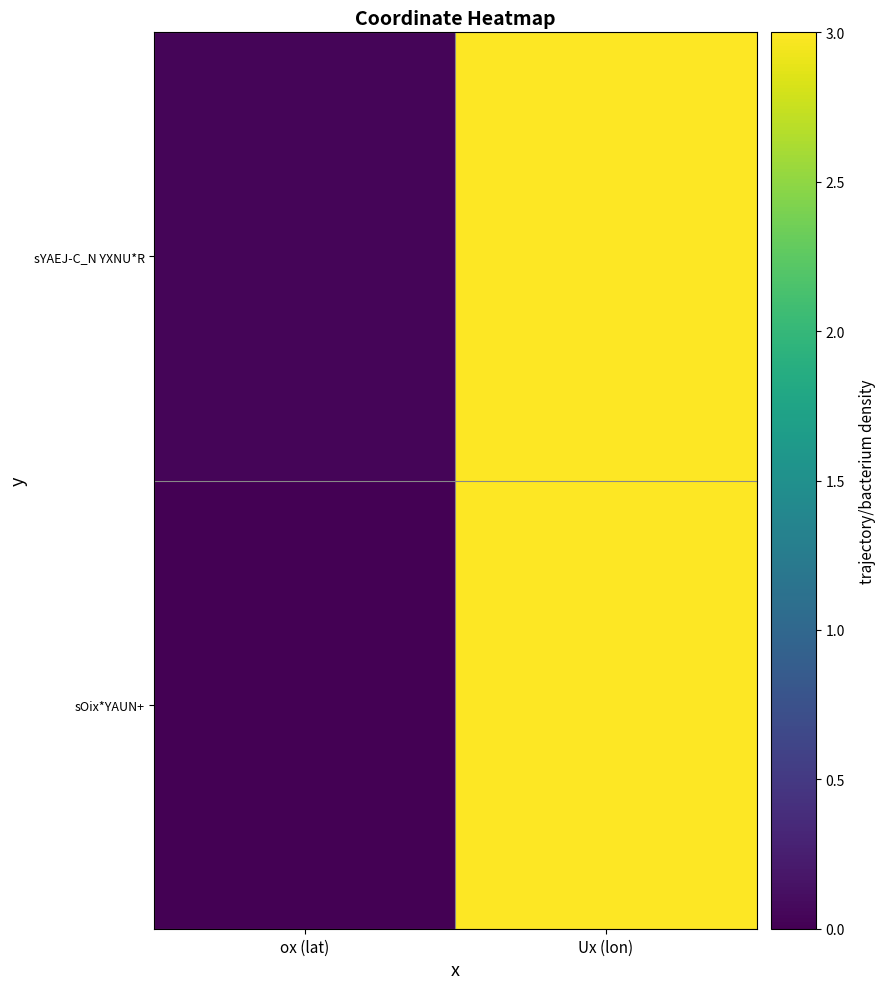

At which category is the sum across all series the highest?

Ux (lon)